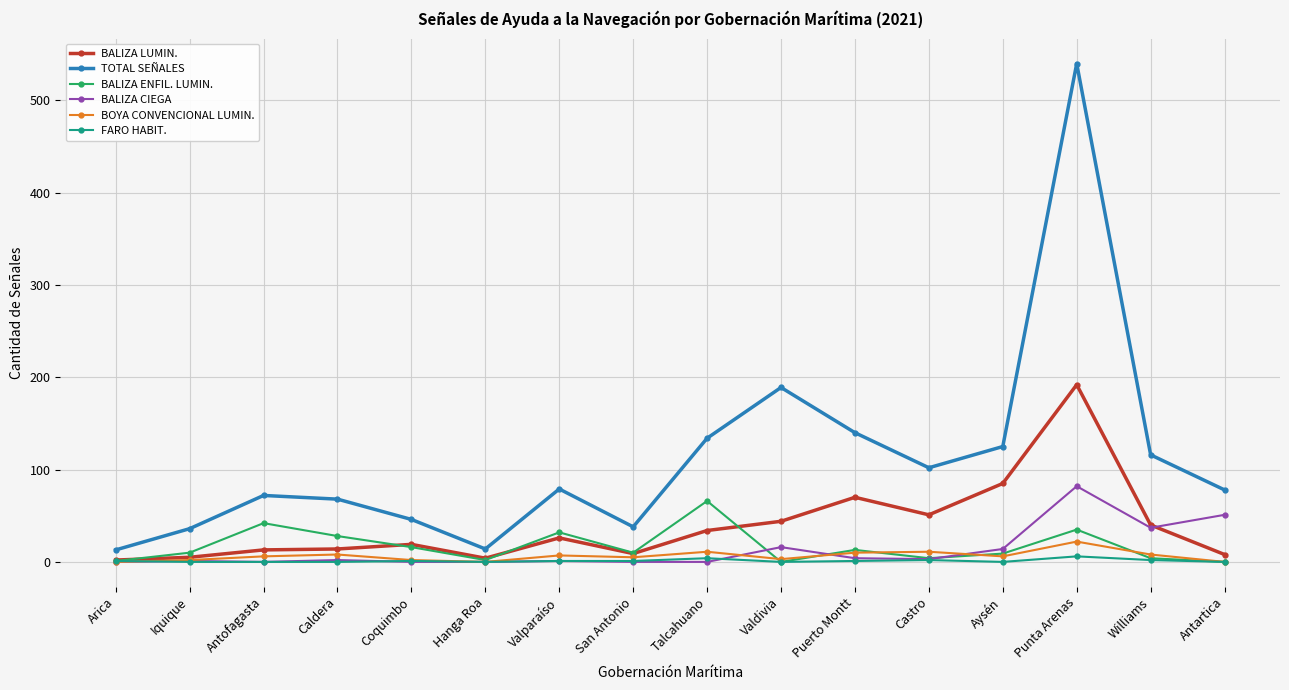

After their last crossing, which series has the higher values: BALIZA CIEGA or BALIZA ENFIL. LUMIN.?

BALIZA CIEGA